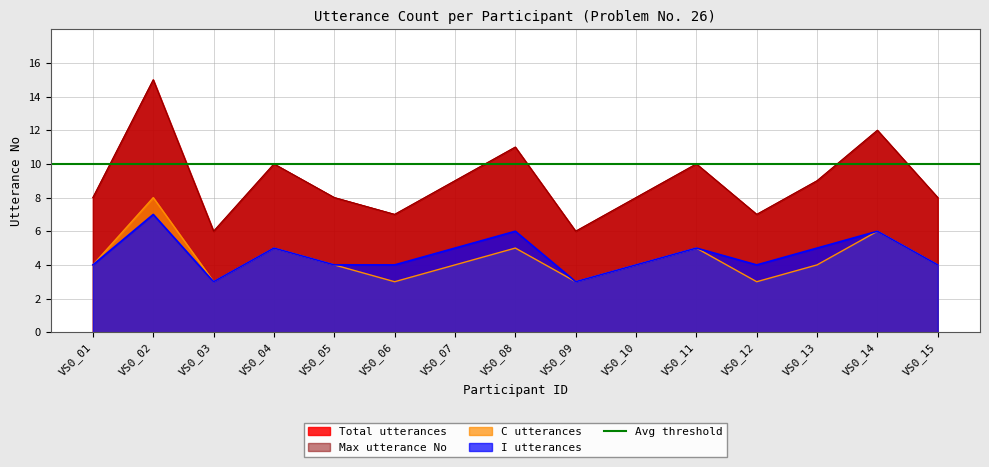

Which series has the largest total across all categories?

Total utterances